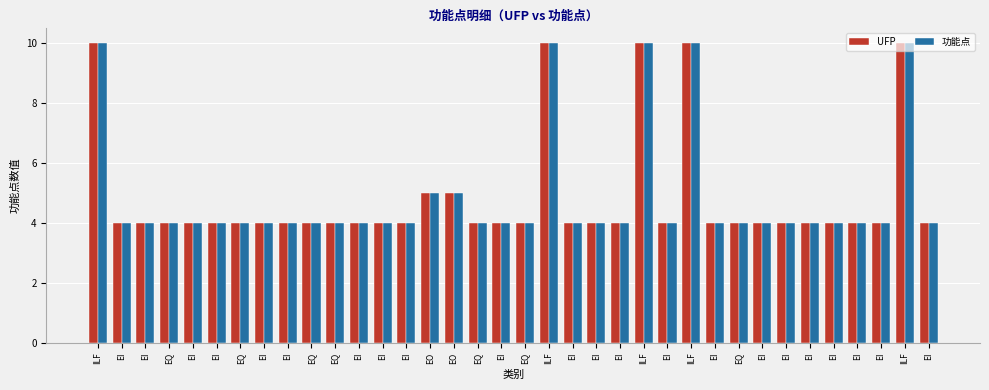

Count the 功能点 values in the range 4 to 5.

31